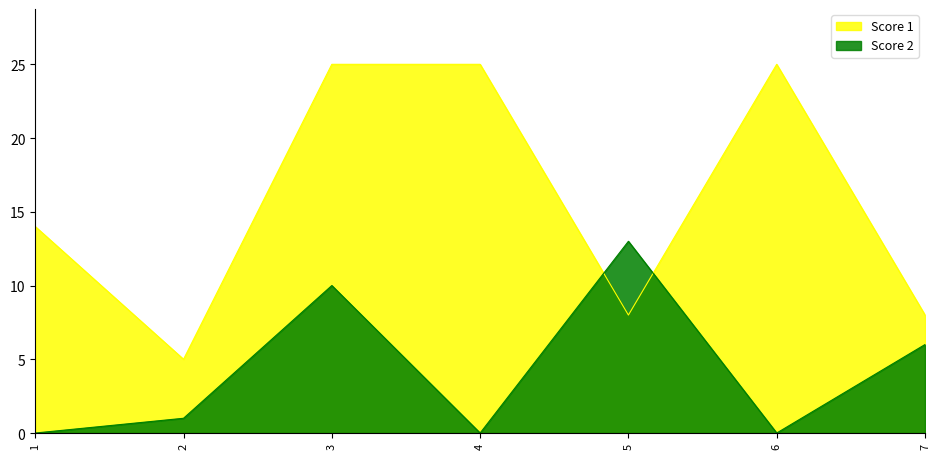

Reading right to left, list all the values displayed in this chart.

Score 1: 8	25	8	25	25	5	14
Score 2: 6	0	13	0	10	1	0